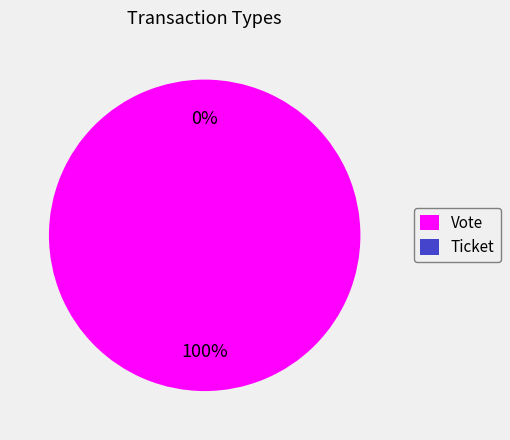

To the nearest percent, what is the combined percentage of Ticket and Vote?

100%